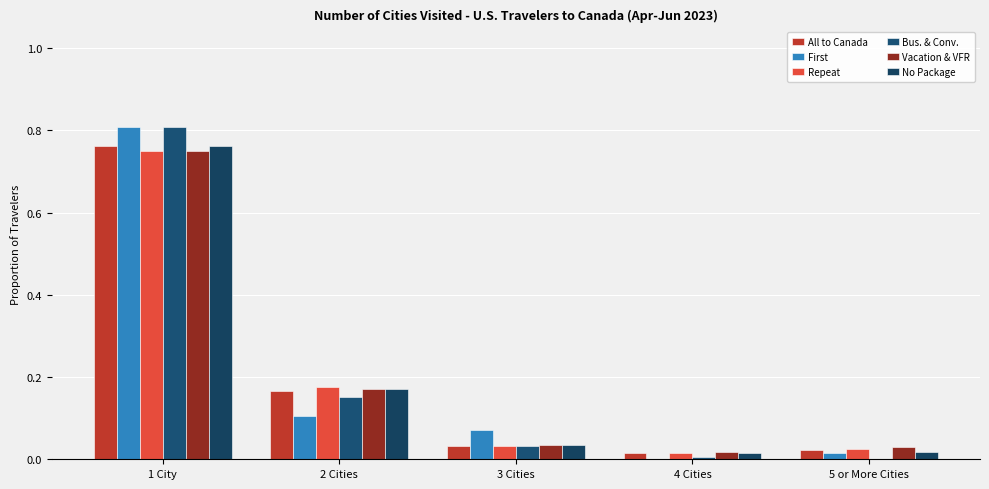

Rank the series at 2 Cities from lowest to highest value.

First, Bus. & Conv., All to Canada, Vacation & VFR, No Package, Repeat